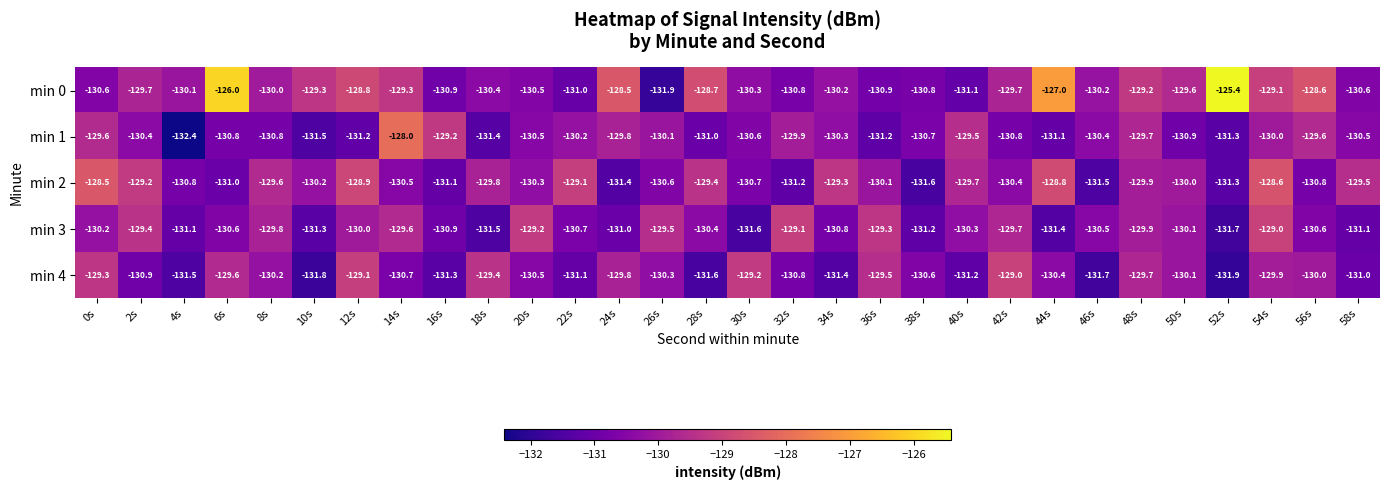

What is the sum of the min 0 values at 44s and 58s?

-257.6